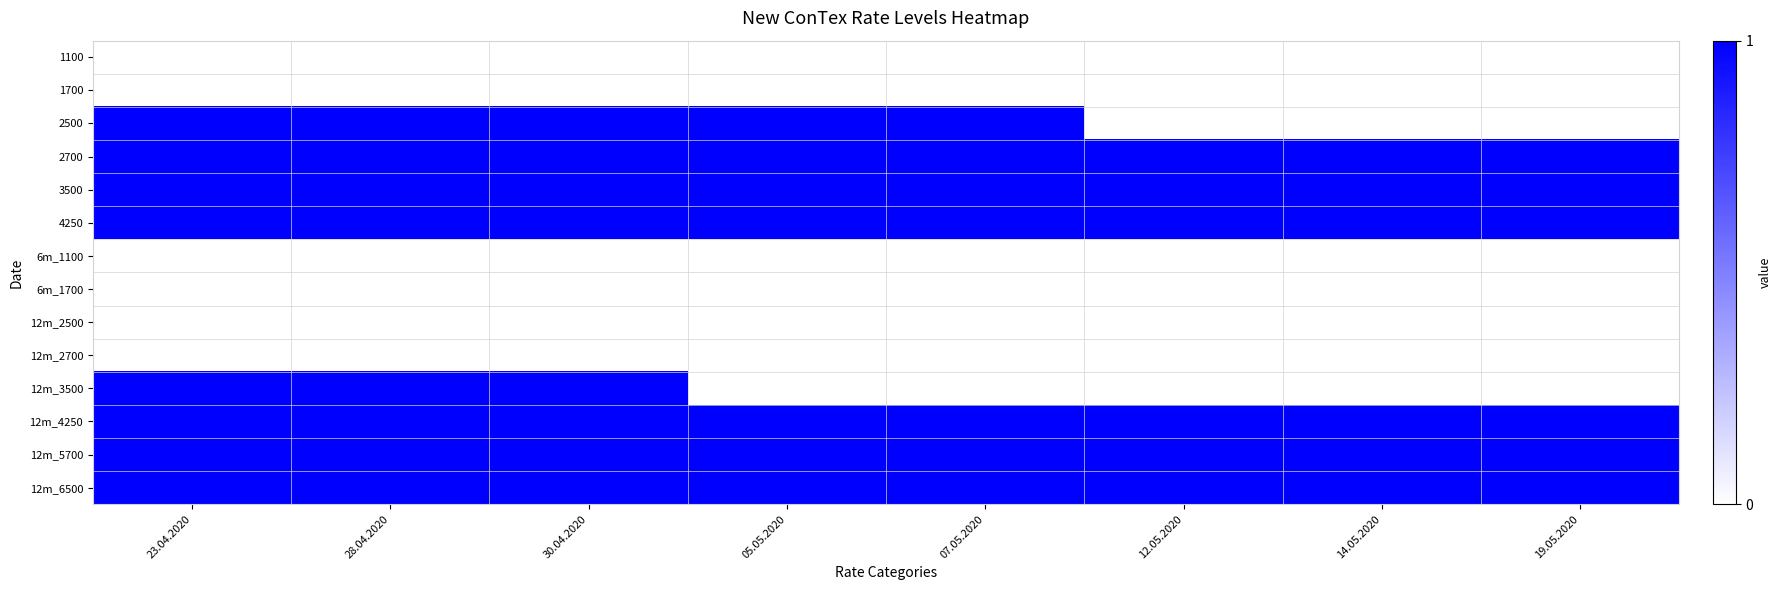

Reading left to right, transcribe all the data shown in this chart.

1100: 23.04.2020=0	28.04.2020=0	30.04.2020=0	05.05.2020=0	07.05.2020=0	12.05.2020=0	14.05.2020=0	19.05.2020=0
1700: 23.04.2020=0	28.04.2020=0	30.04.2020=0	05.05.2020=0	07.05.2020=0	12.05.2020=0	14.05.2020=0	19.05.2020=0
2500: 23.04.2020=1	28.04.2020=1	30.04.2020=1	05.05.2020=1	07.05.2020=1	12.05.2020=0	14.05.2020=0	19.05.2020=0
2700: 23.04.2020=1	28.04.2020=1	30.04.2020=1	05.05.2020=1	07.05.2020=1	12.05.2020=1	14.05.2020=1	19.05.2020=1
3500: 23.04.2020=1	28.04.2020=1	30.04.2020=1	05.05.2020=1	07.05.2020=1	12.05.2020=1	14.05.2020=1	19.05.2020=1
4250: 23.04.2020=1	28.04.2020=1	30.04.2020=1	05.05.2020=1	07.05.2020=1	12.05.2020=1	14.05.2020=1	19.05.2020=1
6m_1100: 23.04.2020=0	28.04.2020=0	30.04.2020=0	05.05.2020=0	07.05.2020=0	12.05.2020=0	14.05.2020=0	19.05.2020=0
6m_1700: 23.04.2020=0	28.04.2020=0	30.04.2020=0	05.05.2020=0	07.05.2020=0	12.05.2020=0	14.05.2020=0	19.05.2020=0
12m_2500: 23.04.2020=0	28.04.2020=0	30.04.2020=0	05.05.2020=0	07.05.2020=0	12.05.2020=0	14.05.2020=0	19.05.2020=0
12m_2700: 23.04.2020=0	28.04.2020=0	30.04.2020=0	05.05.2020=0	07.05.2020=0	12.05.2020=0	14.05.2020=0	19.05.2020=0
12m_3500: 23.04.2020=1	28.04.2020=1	30.04.2020=1	05.05.2020=0	07.05.2020=0	12.05.2020=0	14.05.2020=0	19.05.2020=0
12m_4250: 23.04.2020=1	28.04.2020=1	30.04.2020=1	05.05.2020=1	07.05.2020=1	12.05.2020=1	14.05.2020=1	19.05.2020=1
12m_5700: 23.04.2020=1	28.04.2020=1	30.04.2020=1	05.05.2020=1	07.05.2020=1	12.05.2020=1	14.05.2020=1	19.05.2020=1
12m_6500: 23.04.2020=1	28.04.2020=1	30.04.2020=1	05.05.2020=1	07.05.2020=1	12.05.2020=1	14.05.2020=1	19.05.2020=1